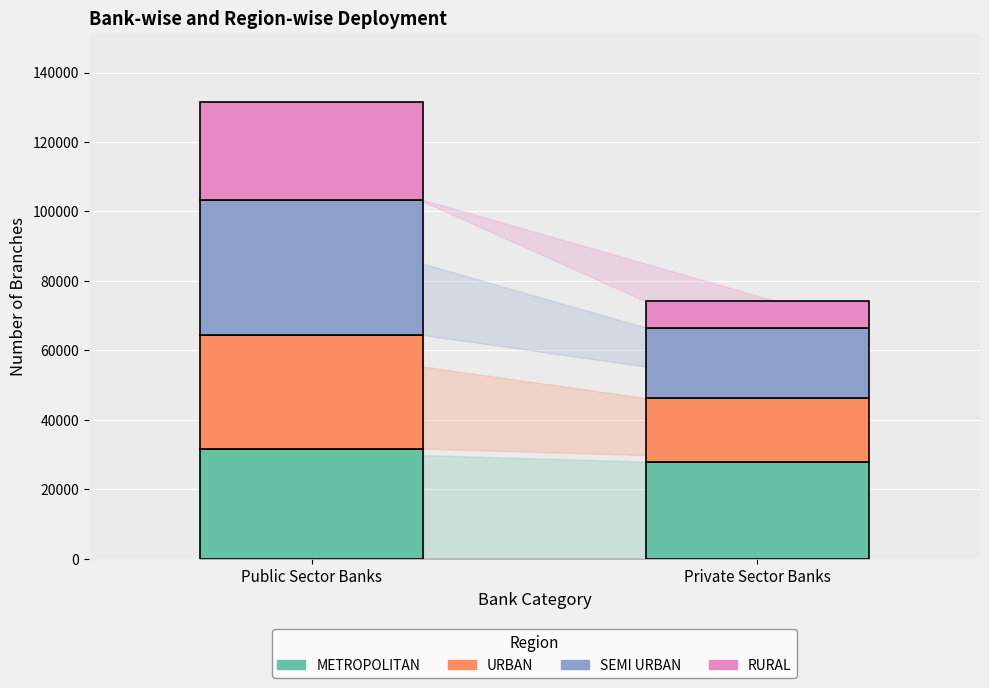

Which category has the lowest value in the METROPOLITAN series?

Private Sector Banks